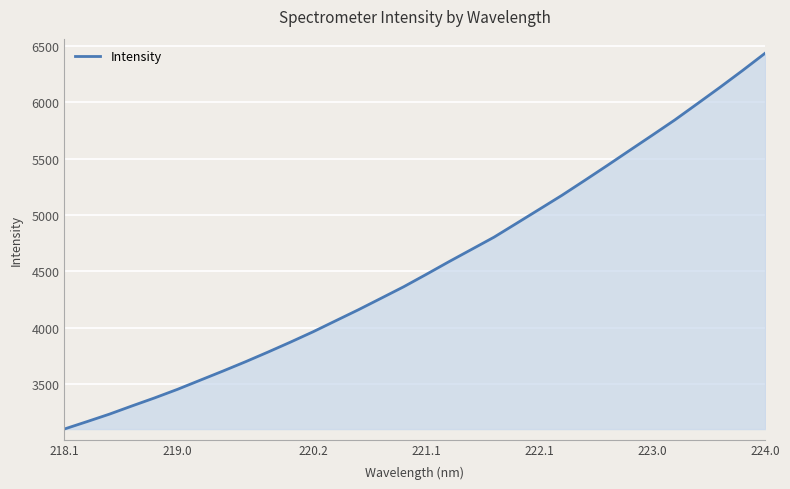

What is the minimum value shown in the chart?

3098.6